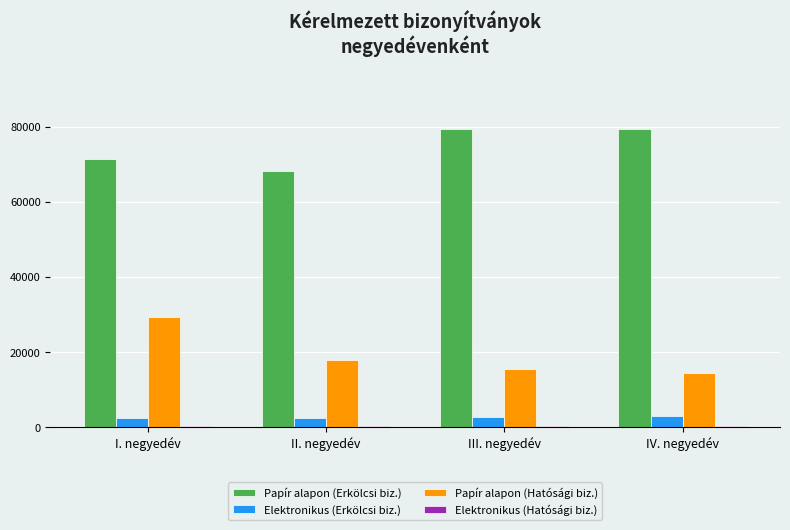

Are the bars grouped side by side (vs. stacked)?

Yes